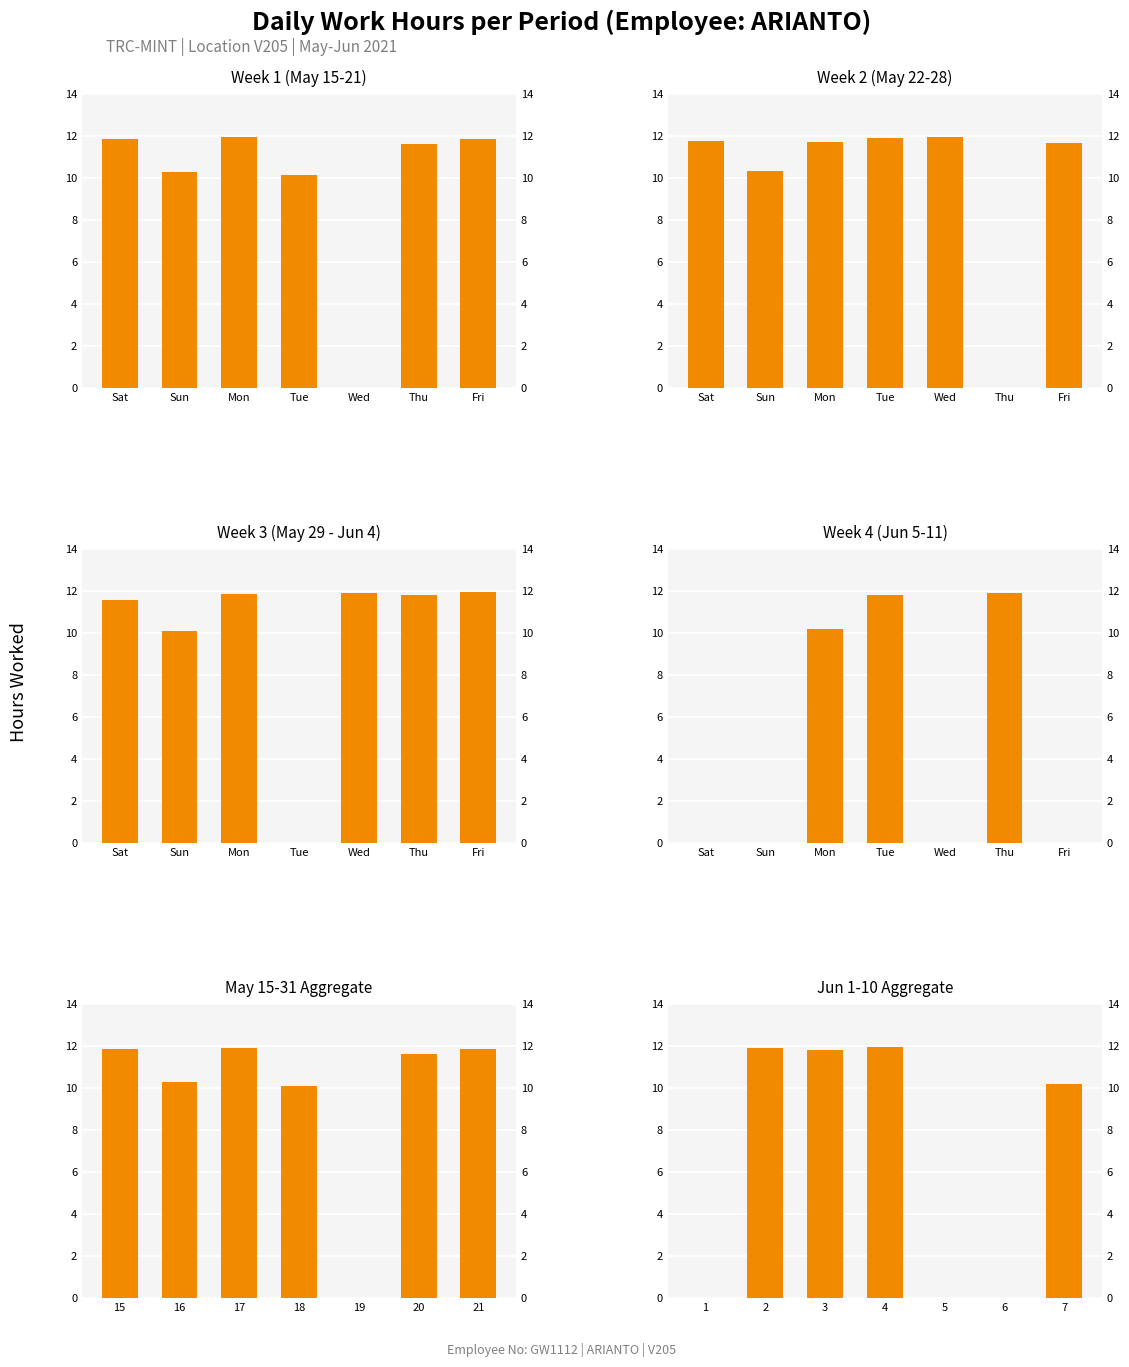

What is the difference between the maximum and second lowest values in the May 15-31 Aggregate series?

1.8